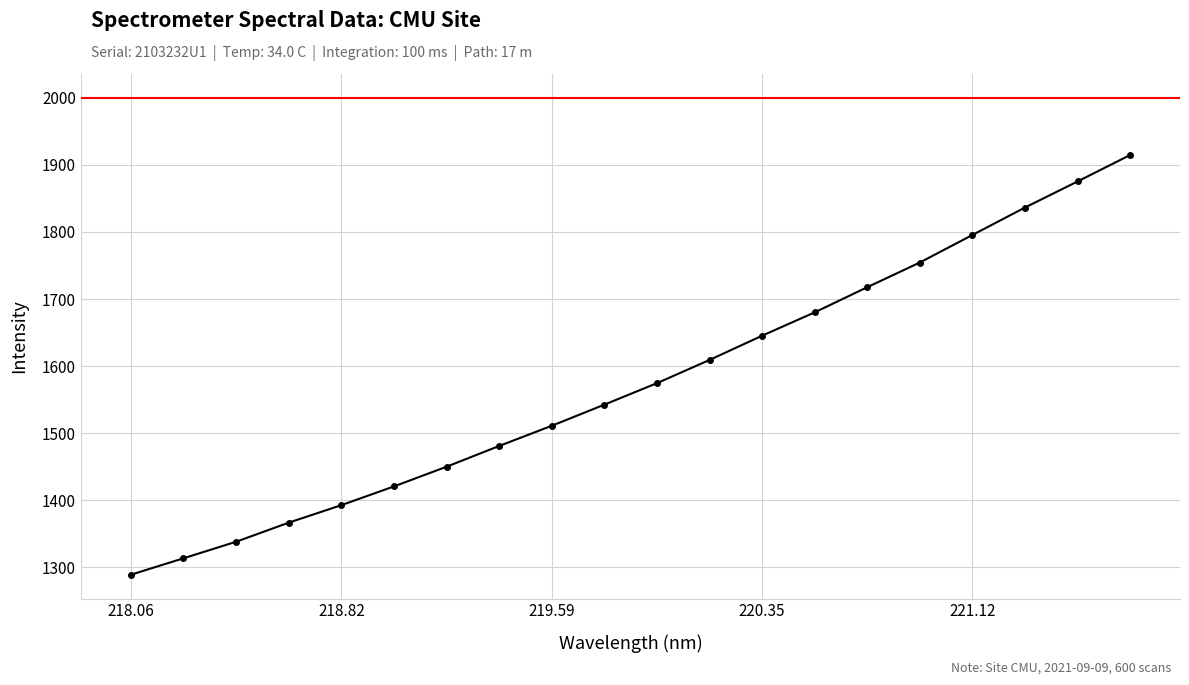

What is the sum of all values?

31506.9